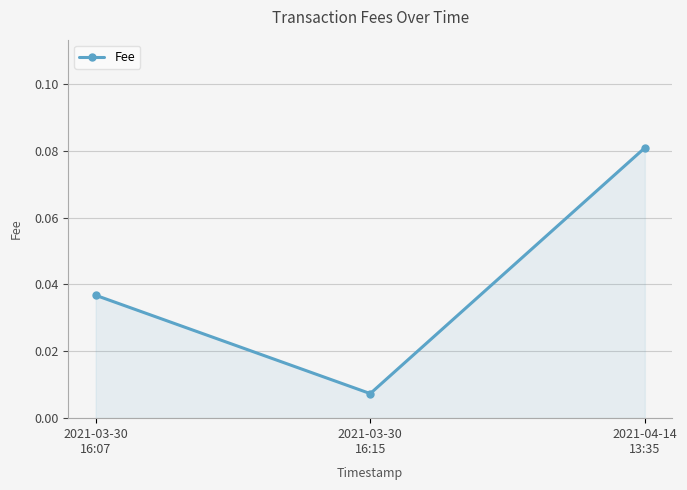

Does the chart display data point markers on the line(s)?

Yes